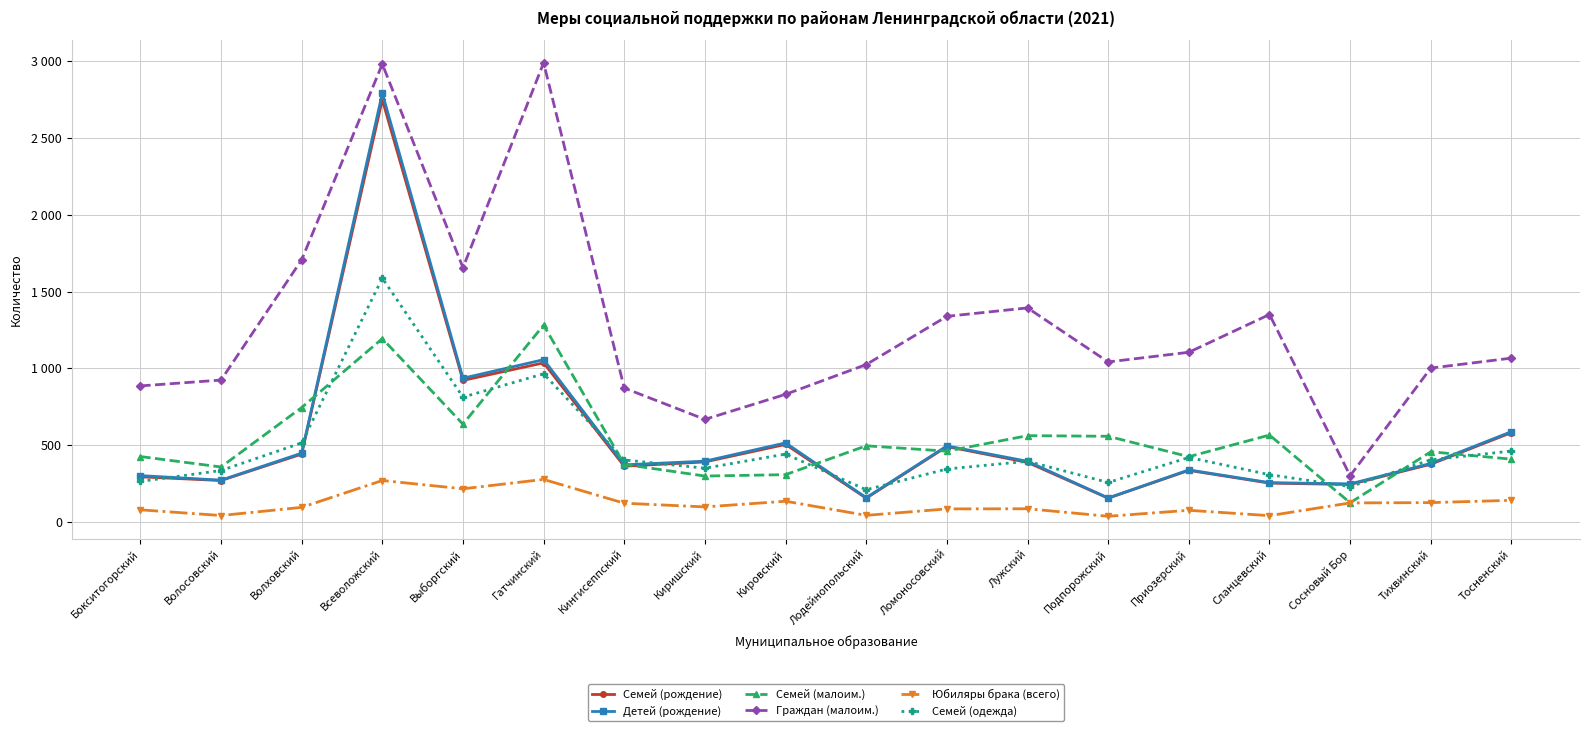

What are all the series names shown in the legend?

Семей (рождение), Детей (рождение), Семей (малоим.), Граждан (малоим.), Юбиляры брака (всего), Семей (одежда)